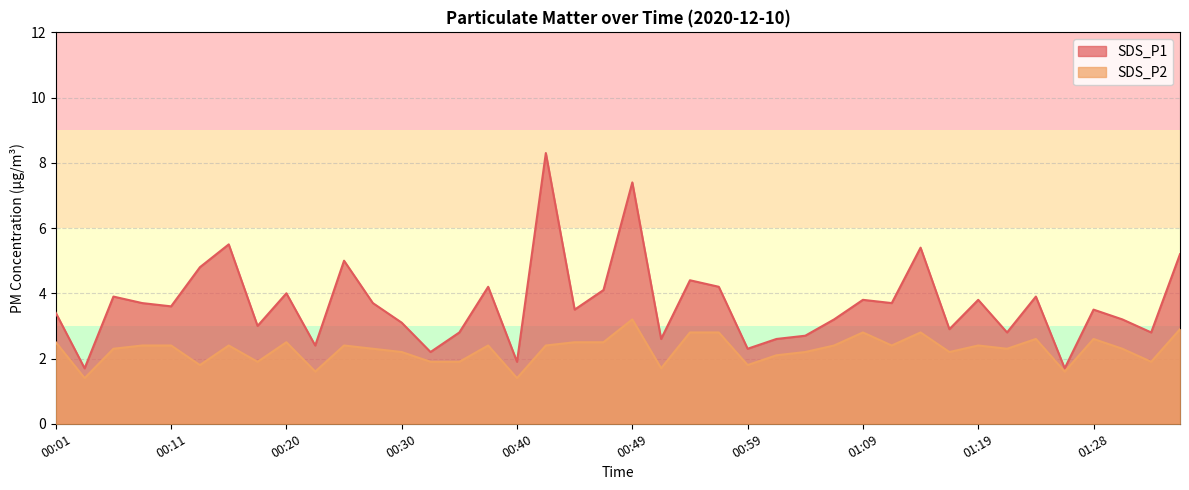

Reading left to right, what are all the values shown in this chart?

SDS_P1: 00:01=3.4	00:03=1.7	00:06=3.9	00:08=3.7	00:11=3.6	00:13=4.8	00:15=5.5	00:18=3.0	00:20=4.0	00:23=2.4	00:25=5.0	00:28=3.7	00:30=3.1	00:33=2.2	00:35=2.8	00:37=4.2	00:40=1.9	00:42=8.3	00:45=3.5	00:47=4.1	00:49=7.4	00:52=2.6	00:54=4.4	00:57=4.2	00:59=2.3	01:02=2.6	01:04=2.7	01:06=3.2	01:09=3.8	01:11=3.7	01:14=5.4	01:16=2.9	01:19=3.8	01:21=2.8	01:23=3.9	01:26=1.7	01:28=3.5	01:31=3.2	01:33=2.8	01:36=5.2
SDS_P2: 00:01=2.5	00:03=1.4	00:06=2.3	00:08=2.4	00:11=2.4	00:13=1.8	00:15=2.4	00:18=1.9	00:20=2.5	00:23=1.6	00:25=2.4	00:28=2.3	00:30=2.2	00:33=1.9	00:35=1.9	00:37=2.4	00:40=1.4	00:42=2.4	00:45=2.5	00:47=2.5	00:49=3.2	00:52=1.7	00:54=2.8	00:57=2.8	00:59=1.8	01:02=2.1	01:04=2.2	01:06=2.4	01:09=2.8	01:11=2.4	01:14=2.8	01:16=2.2	01:19=2.4	01:21=2.3	01:23=2.6	01:26=1.6	01:28=2.6	01:31=2.3	01:33=1.9	01:36=2.9